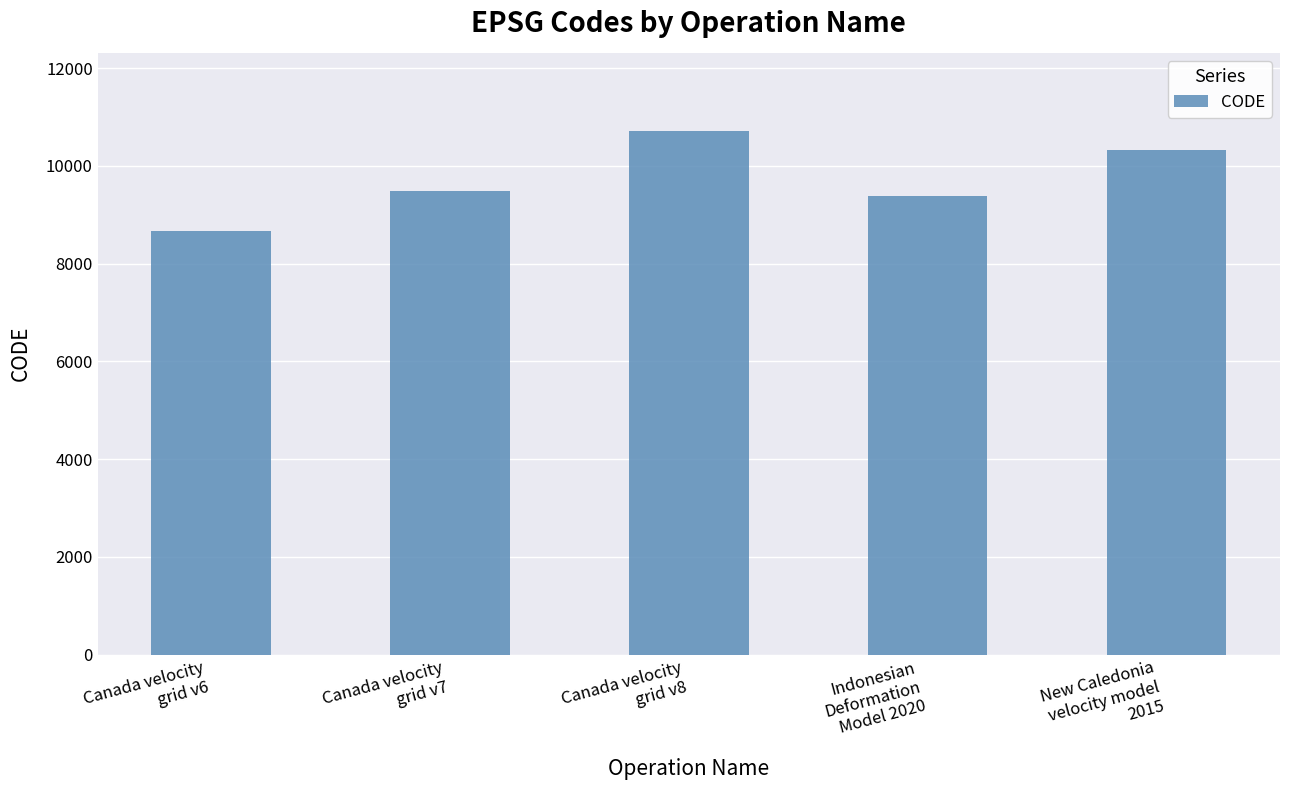

What is the value of the 2nd bar from the left?

9483